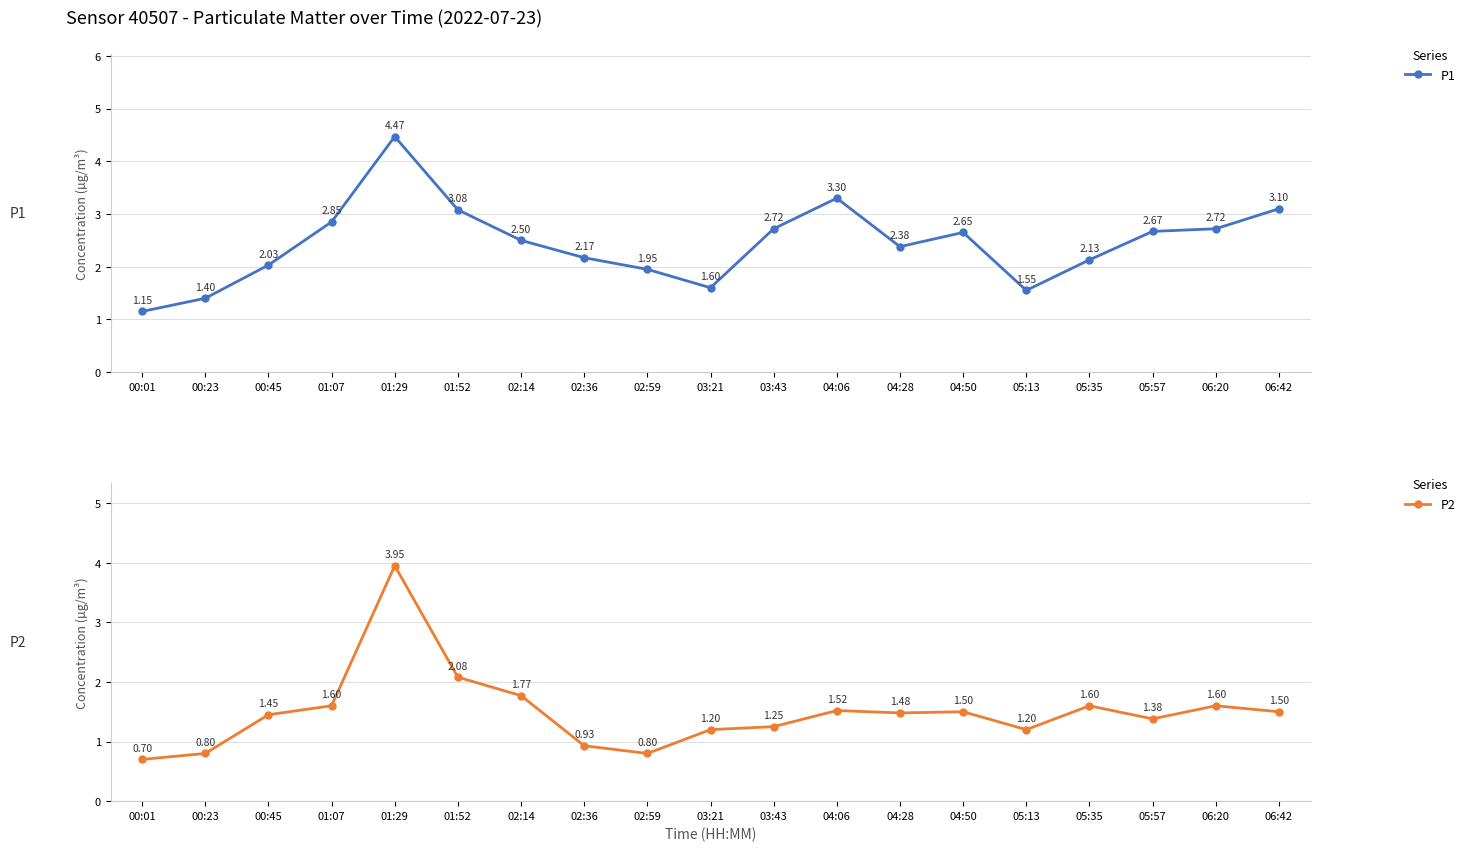

What are all the series names shown in the legend?

P1, P2